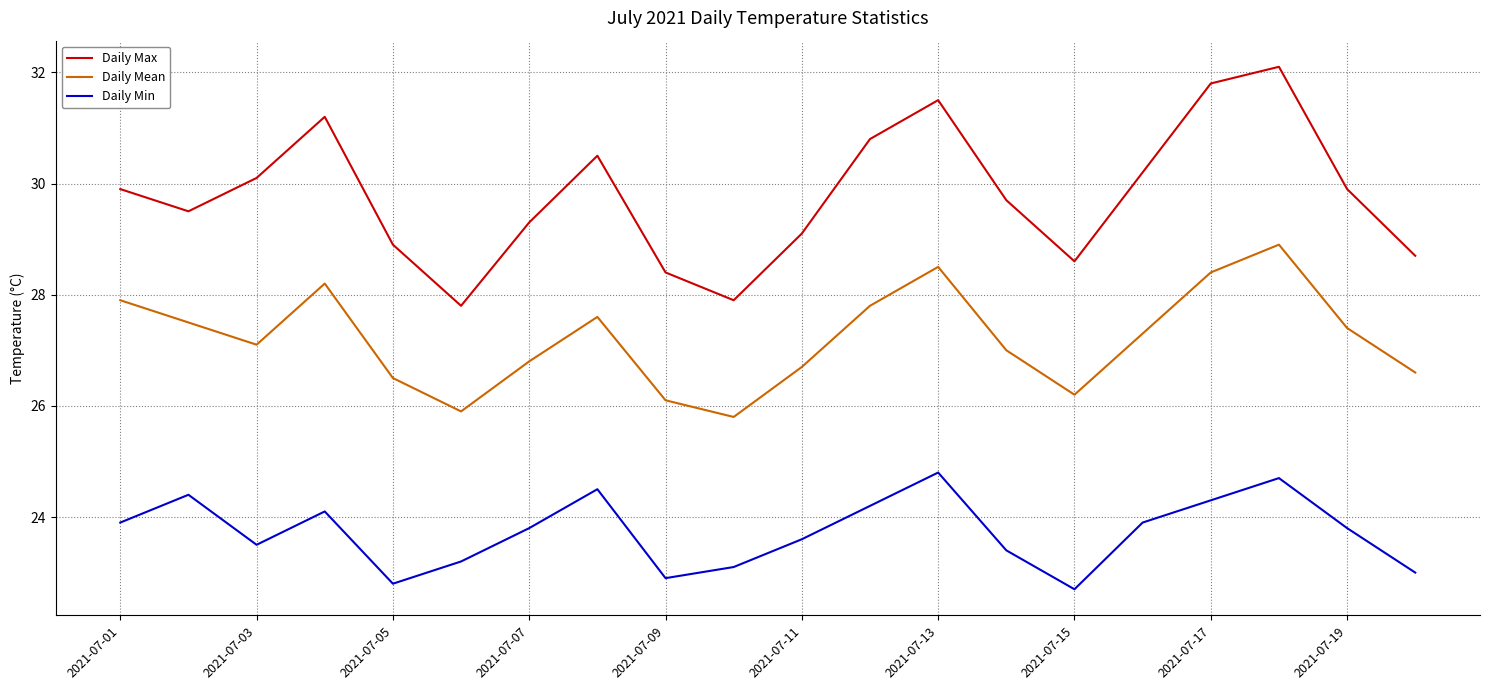

What are all the series names shown in the legend?

Daily Max, Daily Mean, Daily Min